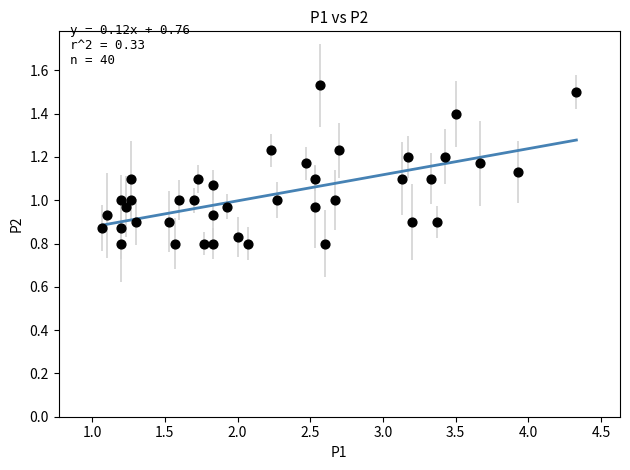

What is the range of Y values (max minus min)?

0.7